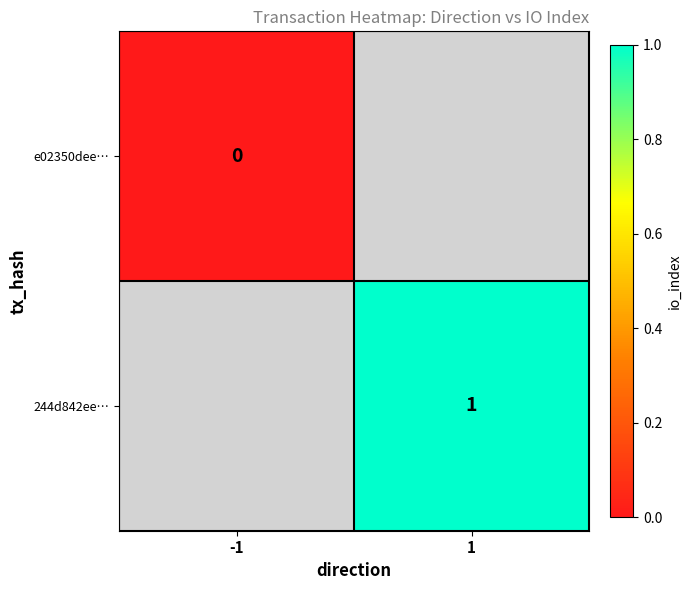

How many distinct data groups are displayed?

2